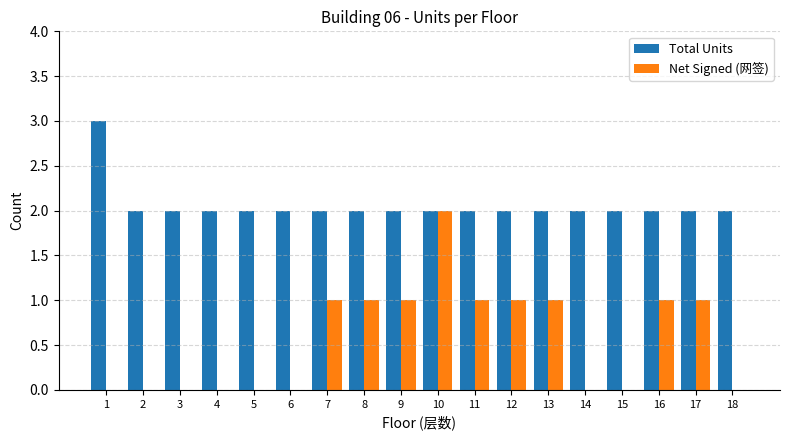

Are the bars grouped side by side (vs. stacked)?

Yes